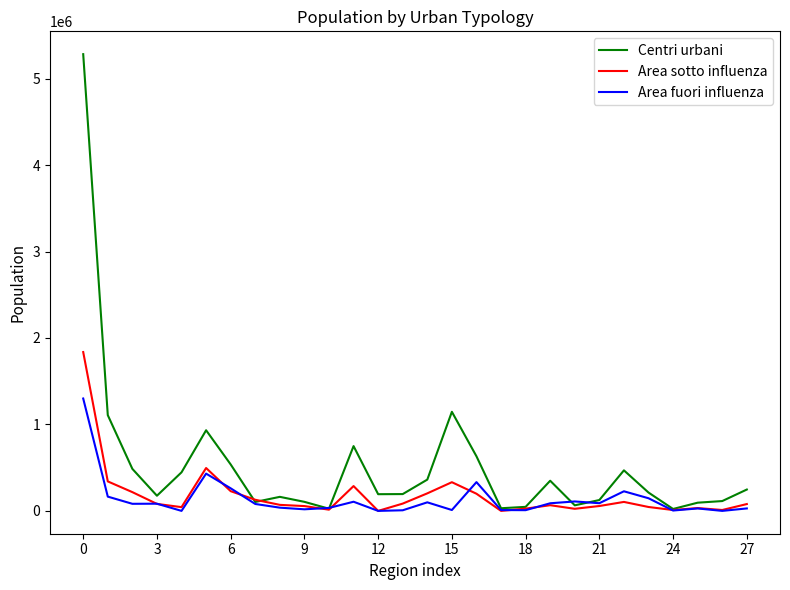

Rank the series by their maximum value, from lowest to highest.

Area fuori influenza, Area sotto influenza, Centri urbani